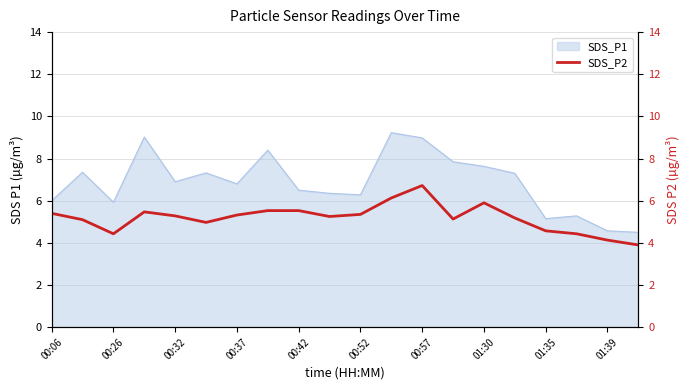

What is the lowest value of the SDS_P1 series?

4.5